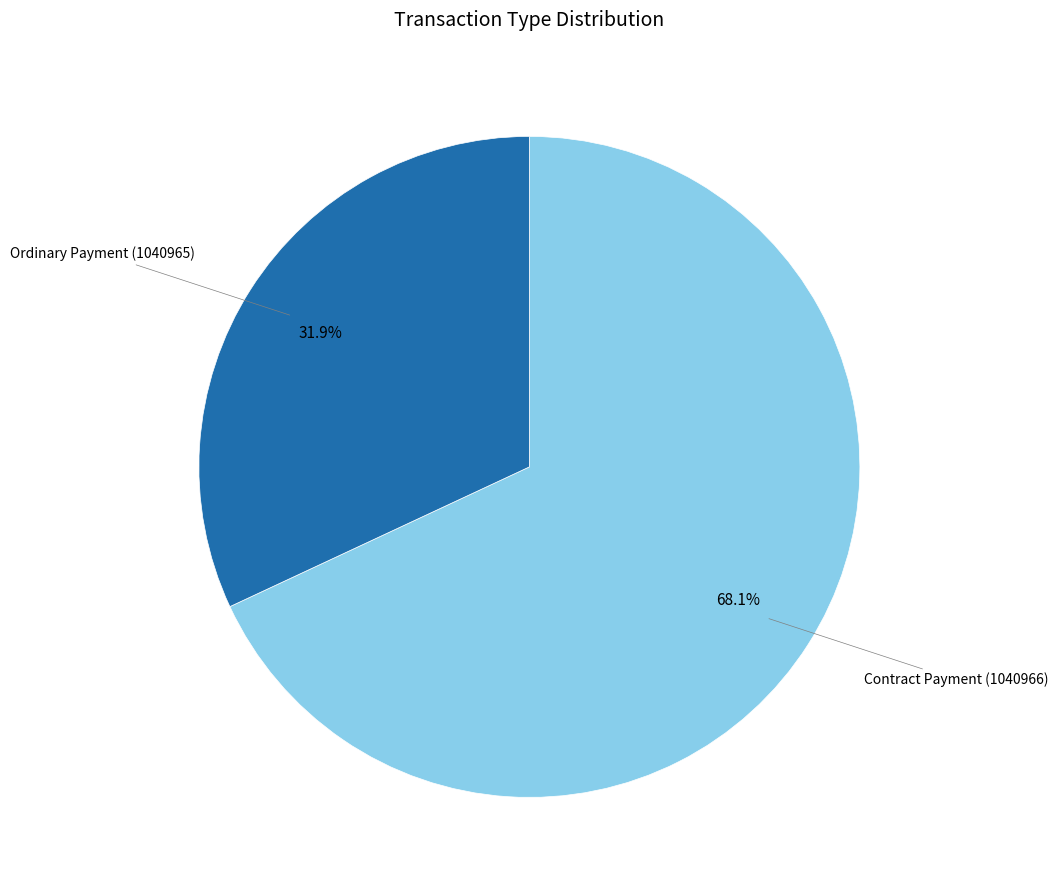

To the nearest percent, what percentage of the pie is Ordinary Payment (1040965)?

32%